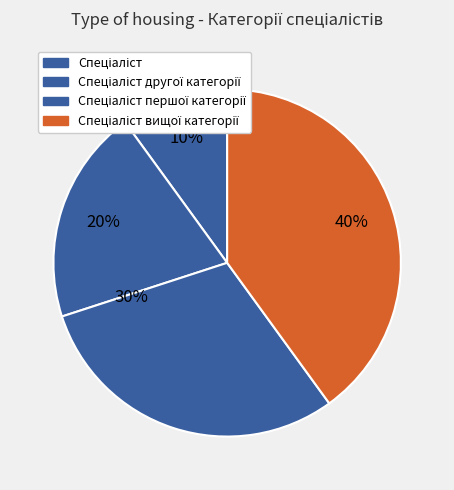

How many segments does this pie chart have?

4